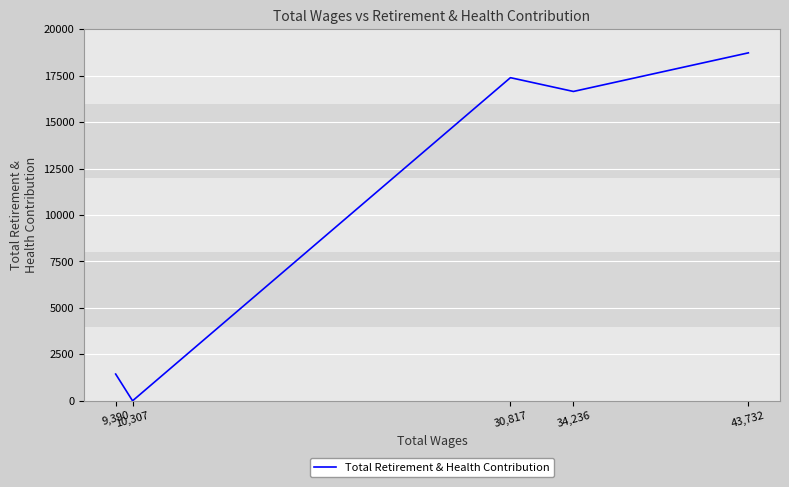

True or false: the data shows 9468 at 10,307.

False